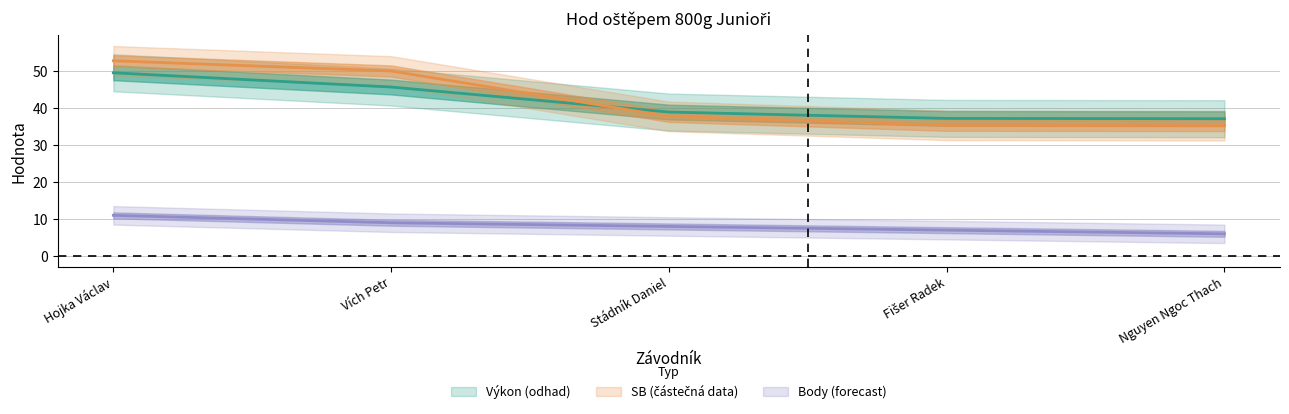

What is the spread (max minus min) of values at Nguyen Ngoc Thach?

31.1